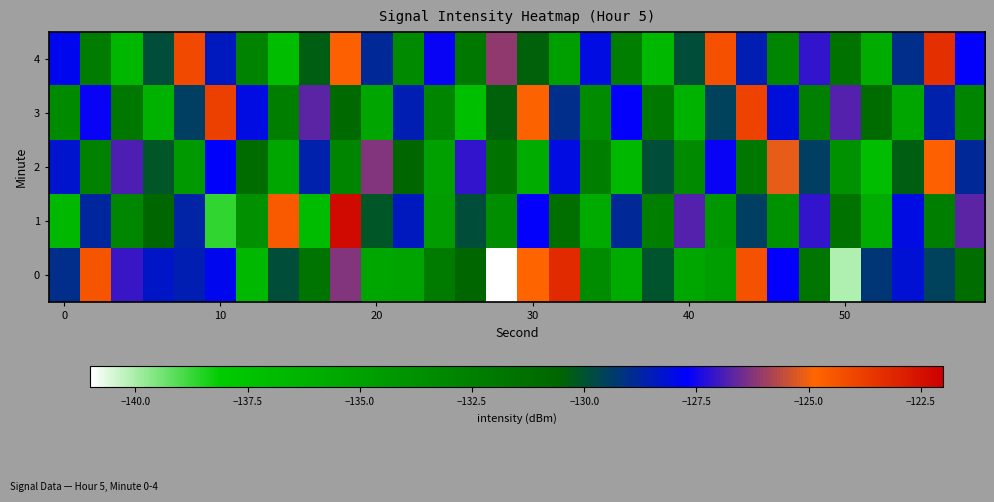

Rank the series by their maximum value, from highest to lowest.

1, 0, 4, 3, 2